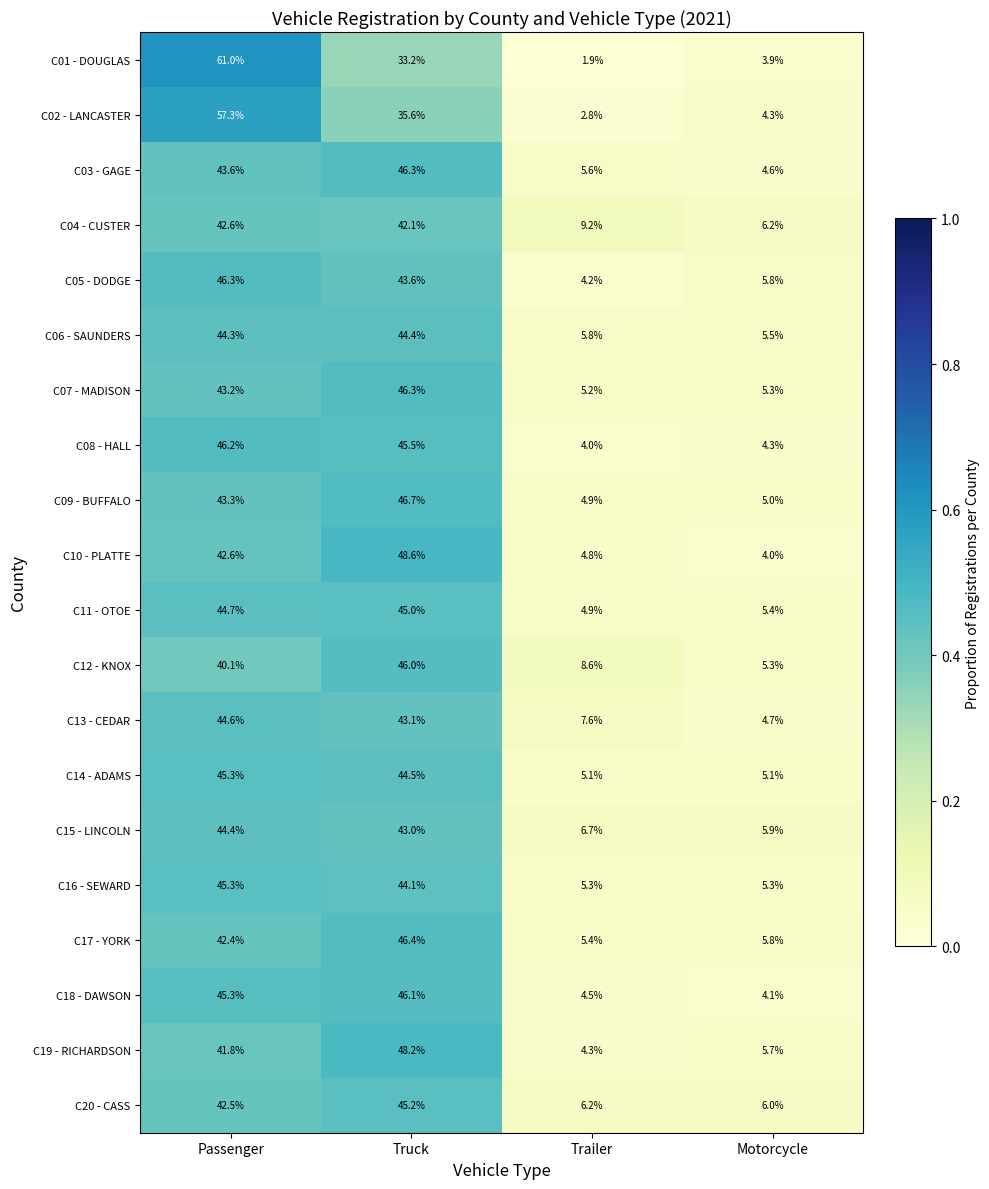

Rank the categories by C12 - KNOX value from lowest to highest.

Motorcycle, Trailer, Passenger, Truck